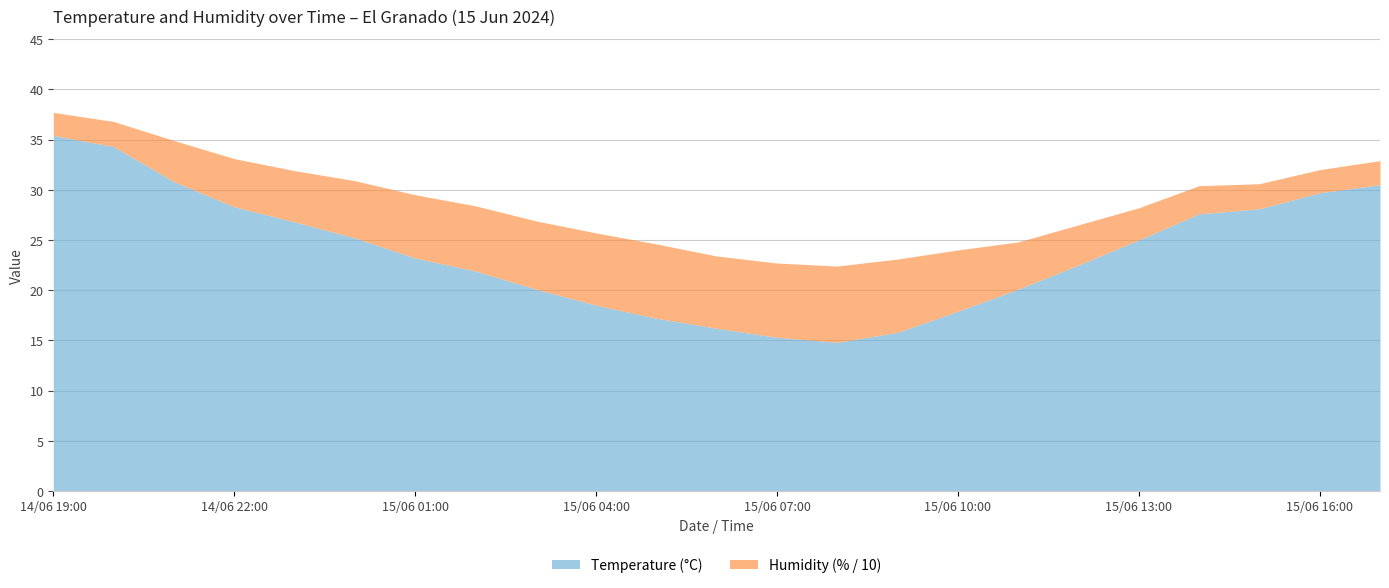

In Humidity (%), how many points are higher than both neighbors (excluding endpoints)?

2